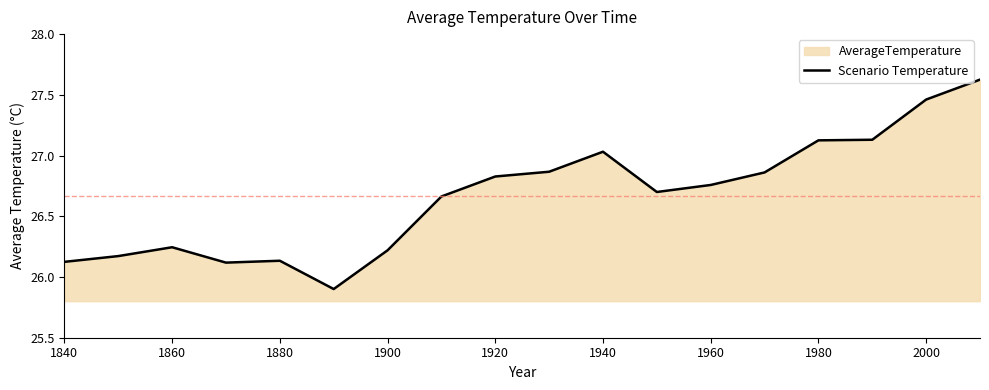

Does the chart have visible grid lines?

No